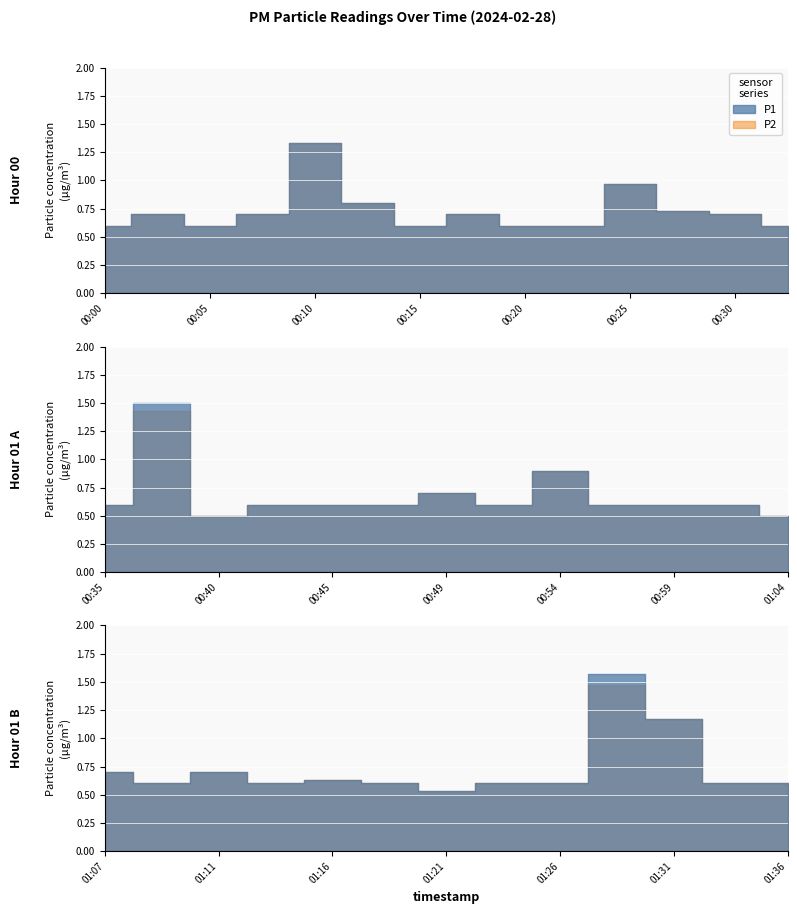

Which series has the largest range (max minus min)?

P1